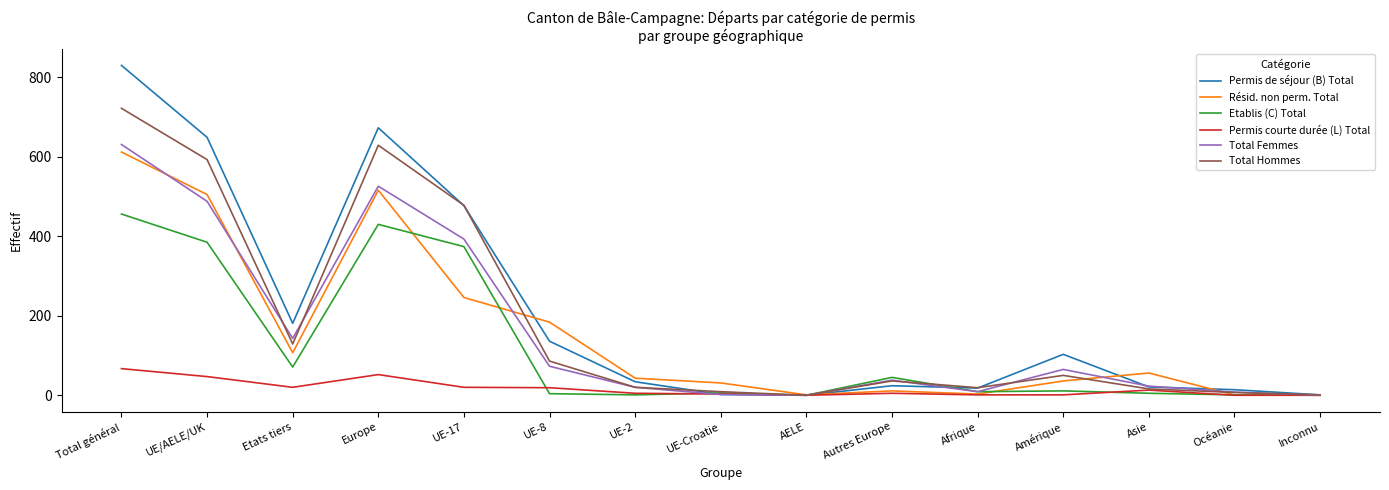

Does the chart display data point markers on the line(s)?

No